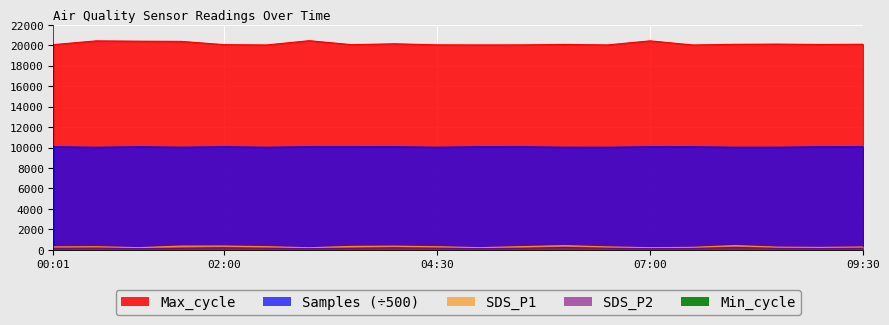

What position from the right is 09:30?

1